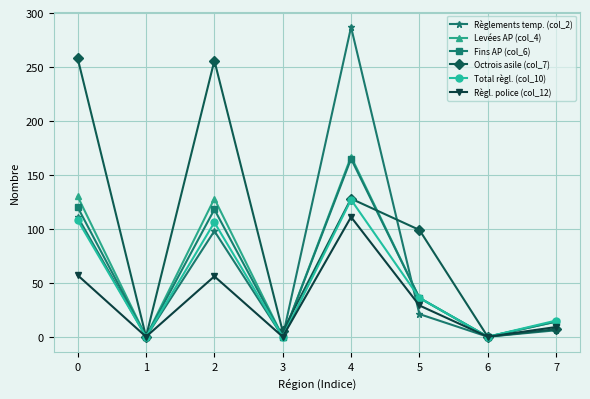

What is the average value of the Levées AP (col_4) series?

59